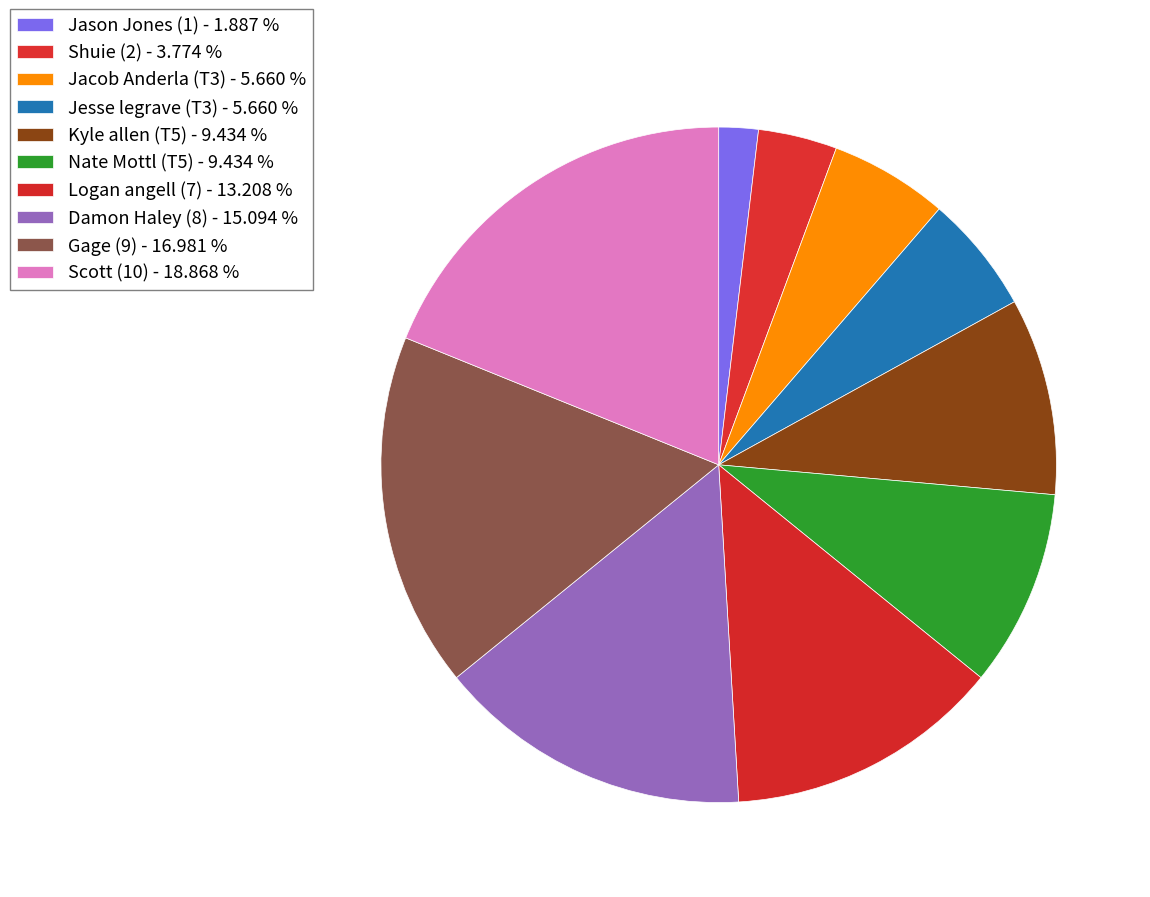

Which slice is the smallest?

Jason Jones (1)